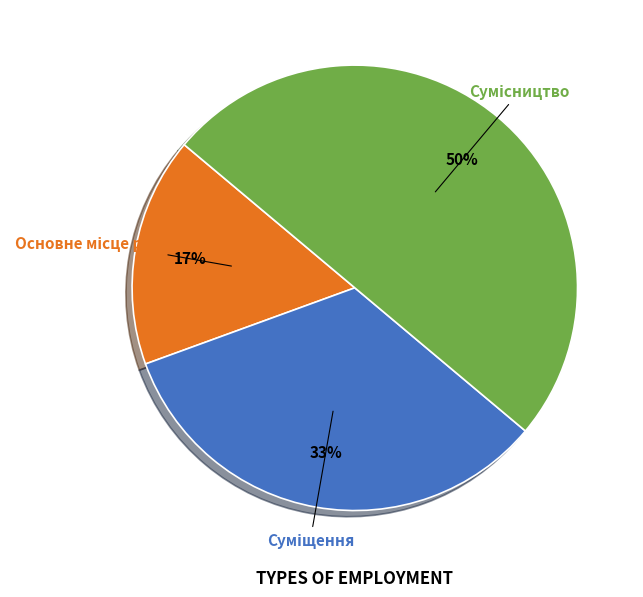

To the nearest percent, what is the average slice percentage?

33%